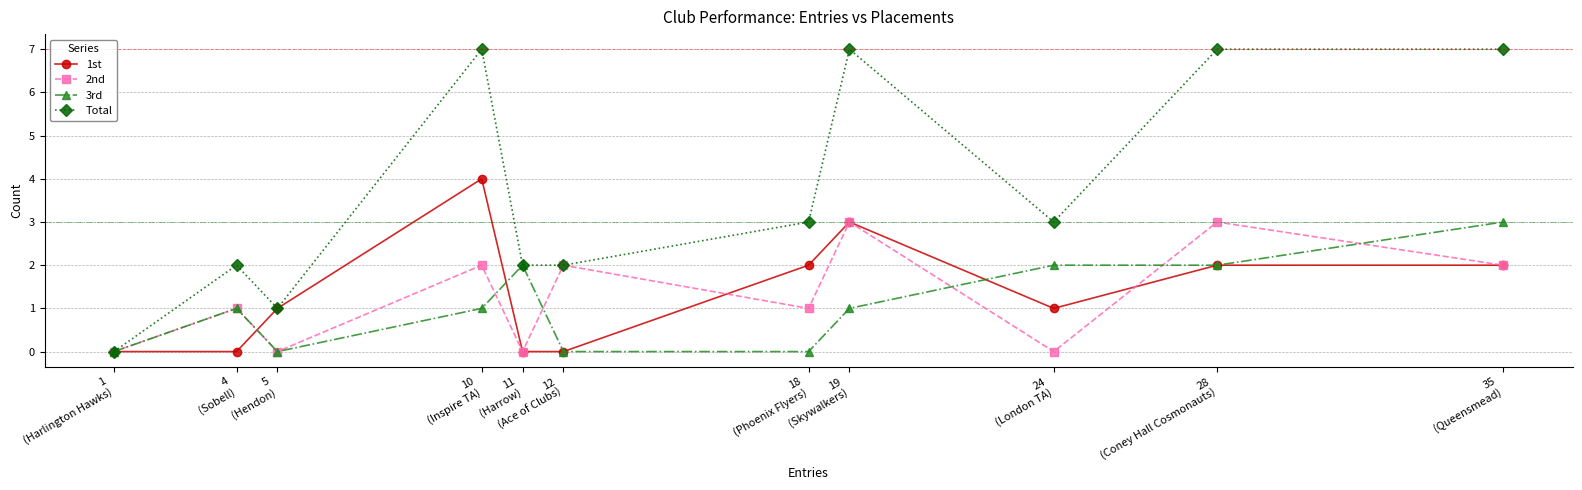

Where is the first local maximum for Total?

4
(Sobell)